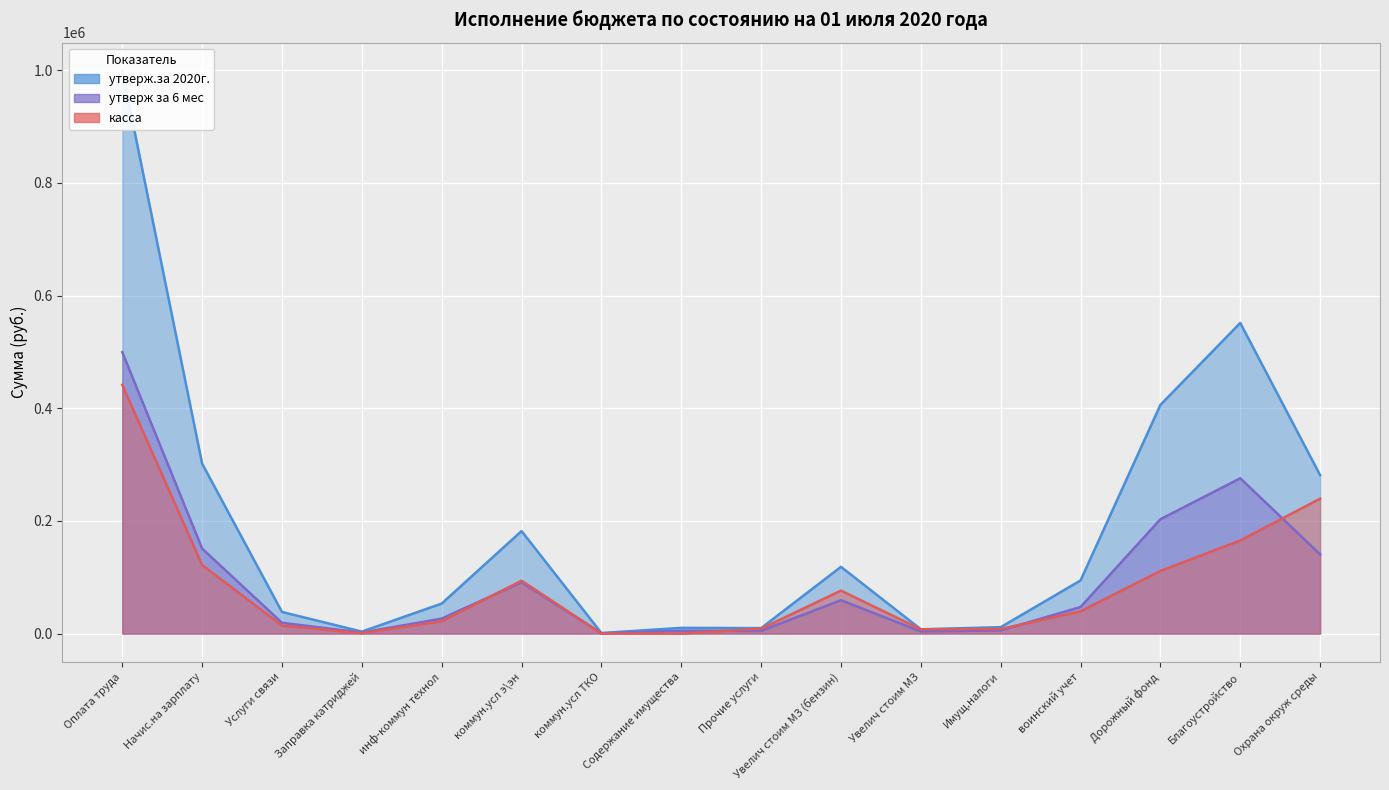

What is the difference between the highest and lowest values at коммун.усл ТКО?

792.0